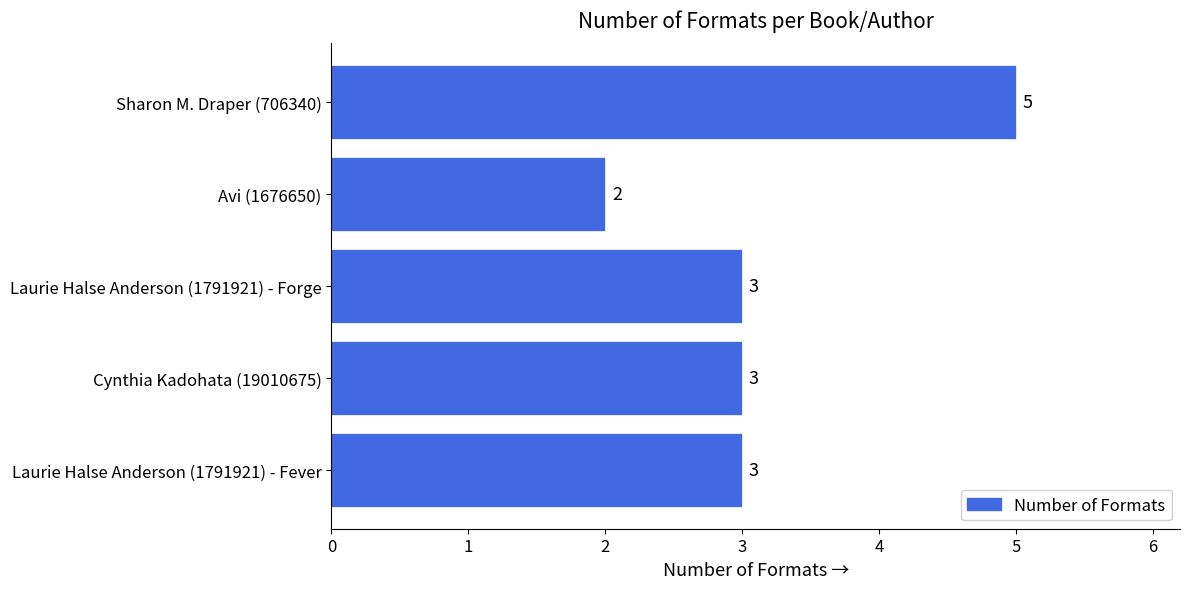

What is the change in value from Laurie Halse Anderson (1791921) - Forge to Sharon M. Draper (706340)?

+2